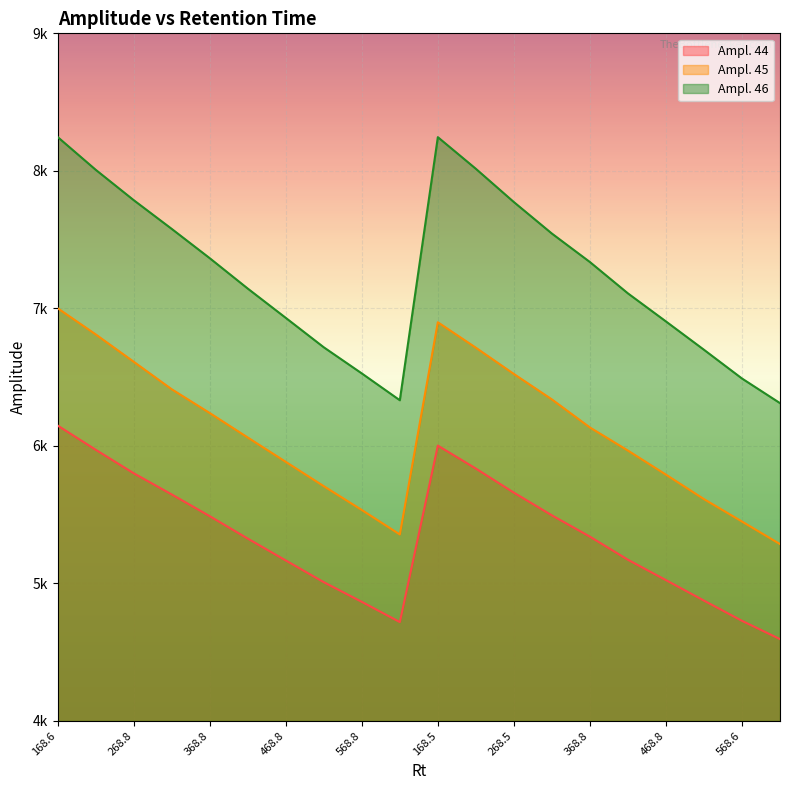

How many values in the Ampl. 44 series are below 5340?

10